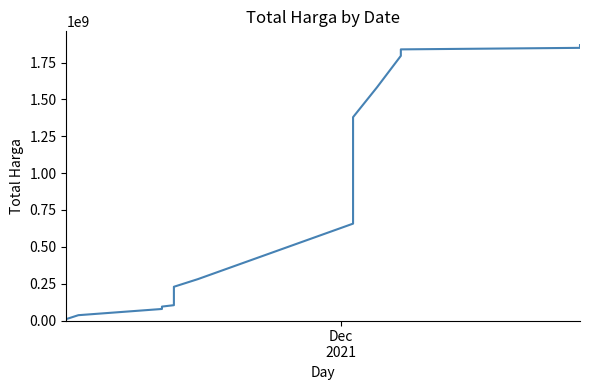

How many data points are less than 676019737?

11